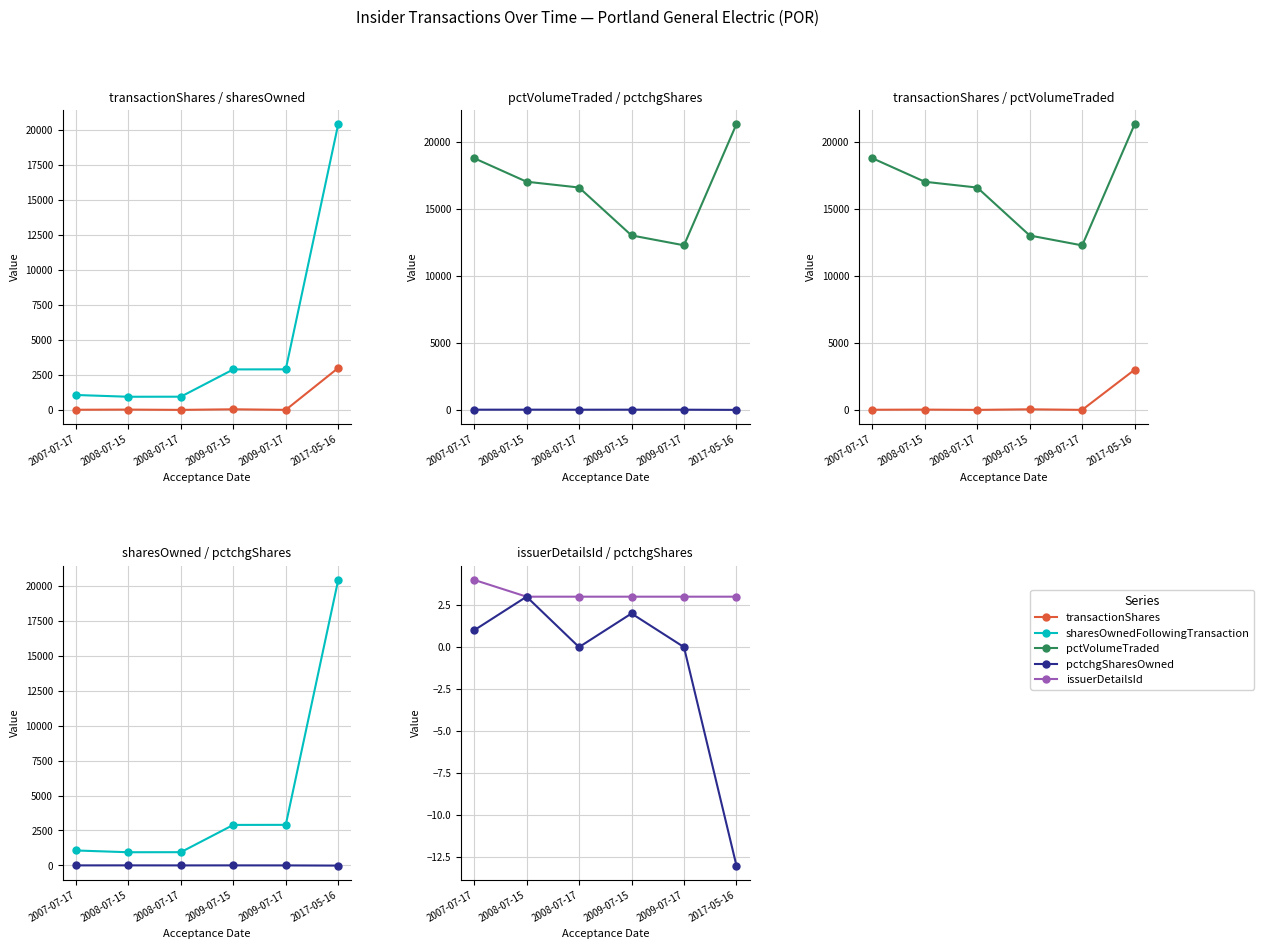

Reading left to right, extract all data points from this chart.

transactionShares: 13	24	4	45	5	3000
sharesOwnedFollowingTransaction: 1068	942	946	2896	2901	20424
pctVolumeTraded: 18762	17006	16573	13000	12263	21299
pctchgSharesOwned: 1	3	0	2	0	-13
issuerDetailsId: 4	3	3	3	3	3